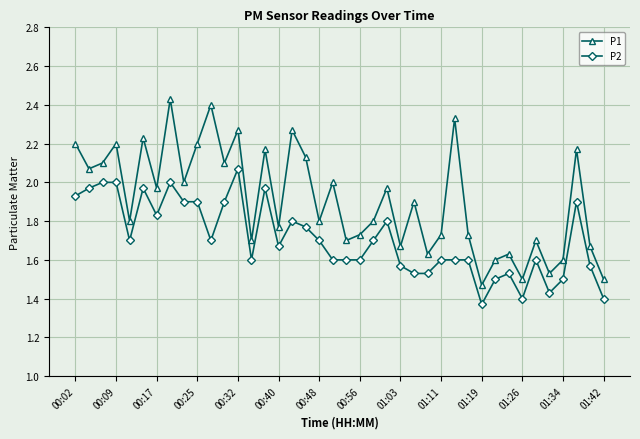

How many series are shown in this chart?

2